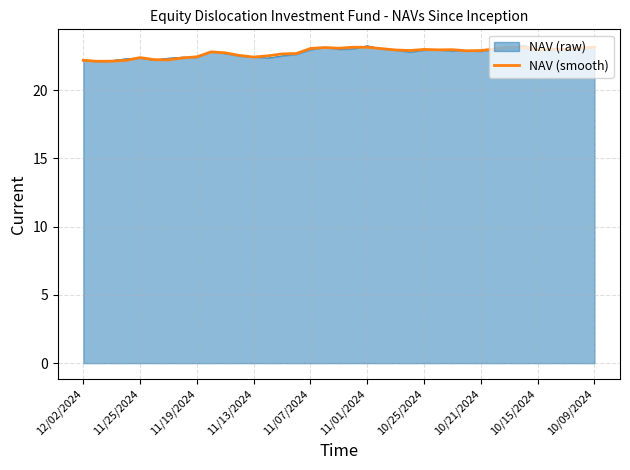

What is the smallest value displayed?

22.1